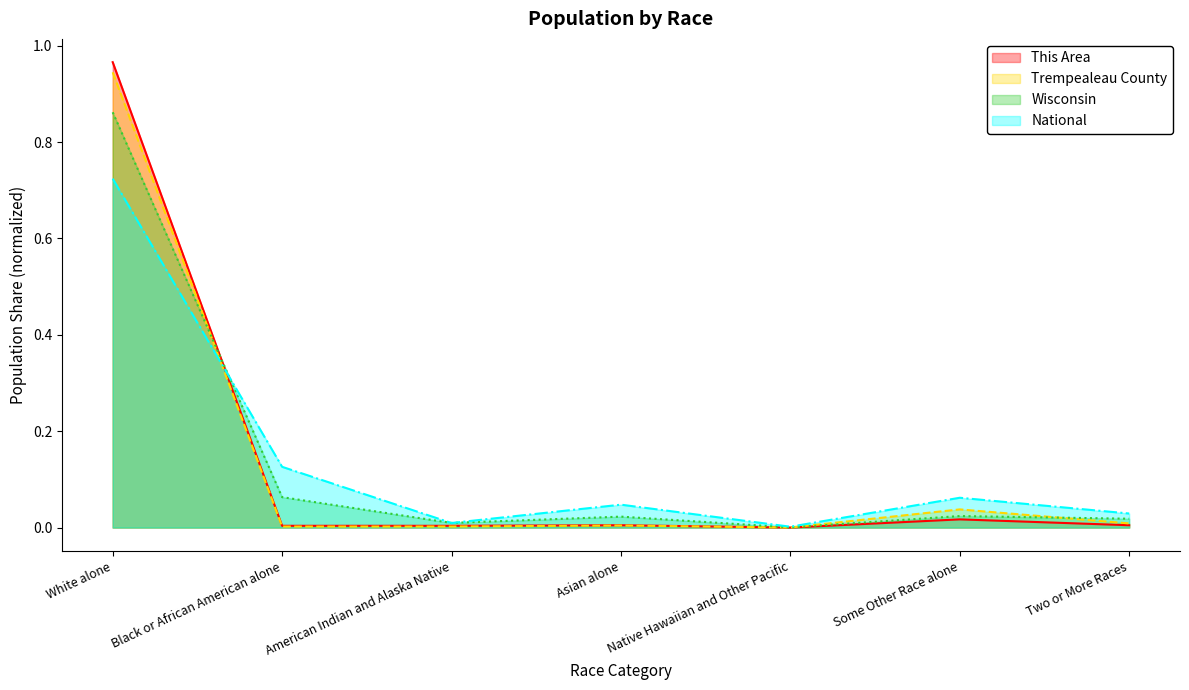

What is the sum of the National values at White alone and Two or More Races?

0.8